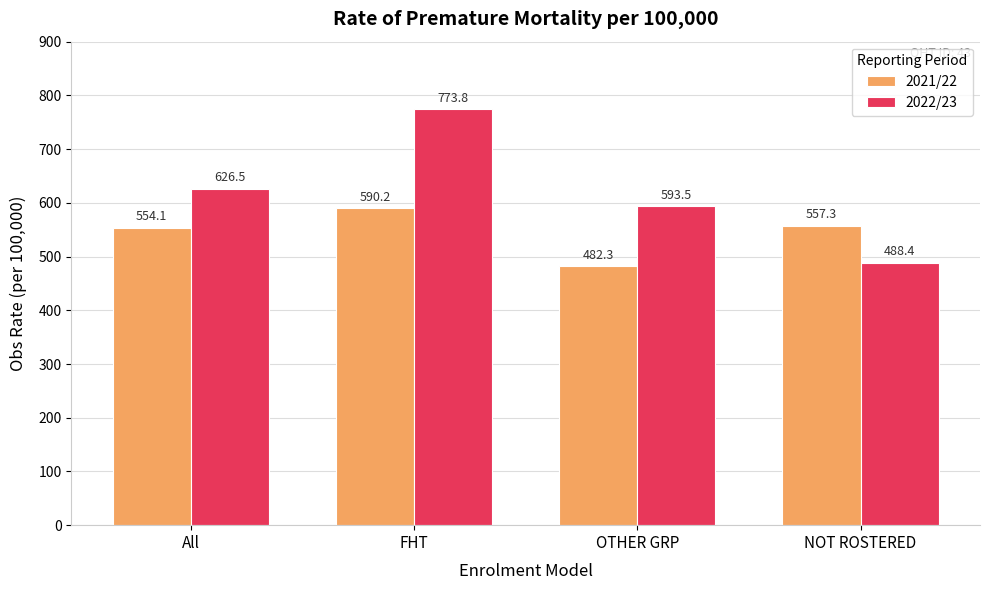

What is the greatest value displayed?

773.8